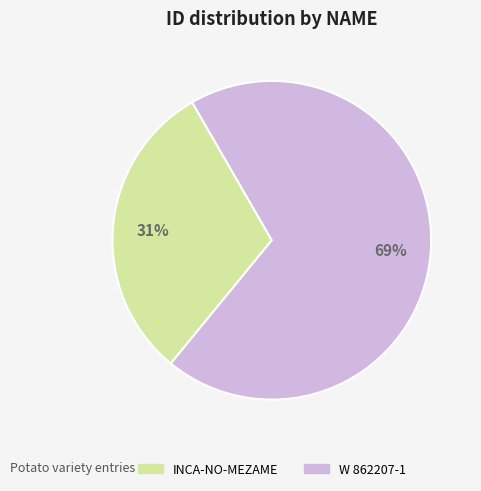

Rank the categories by value from lowest to highest.

INCA-NO-MEZAME, W 862207-1